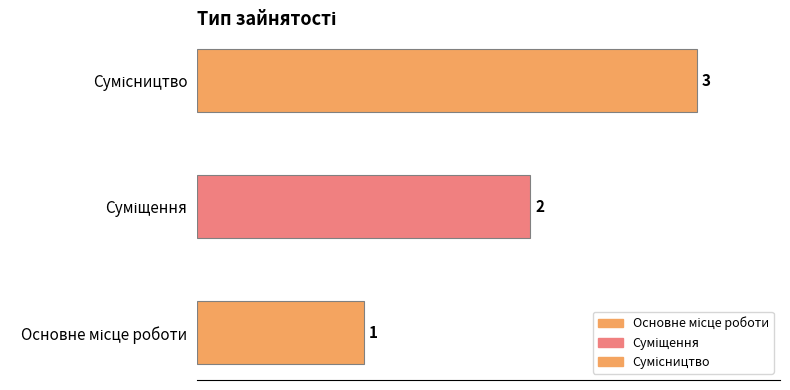

What is the greatest value displayed?

3